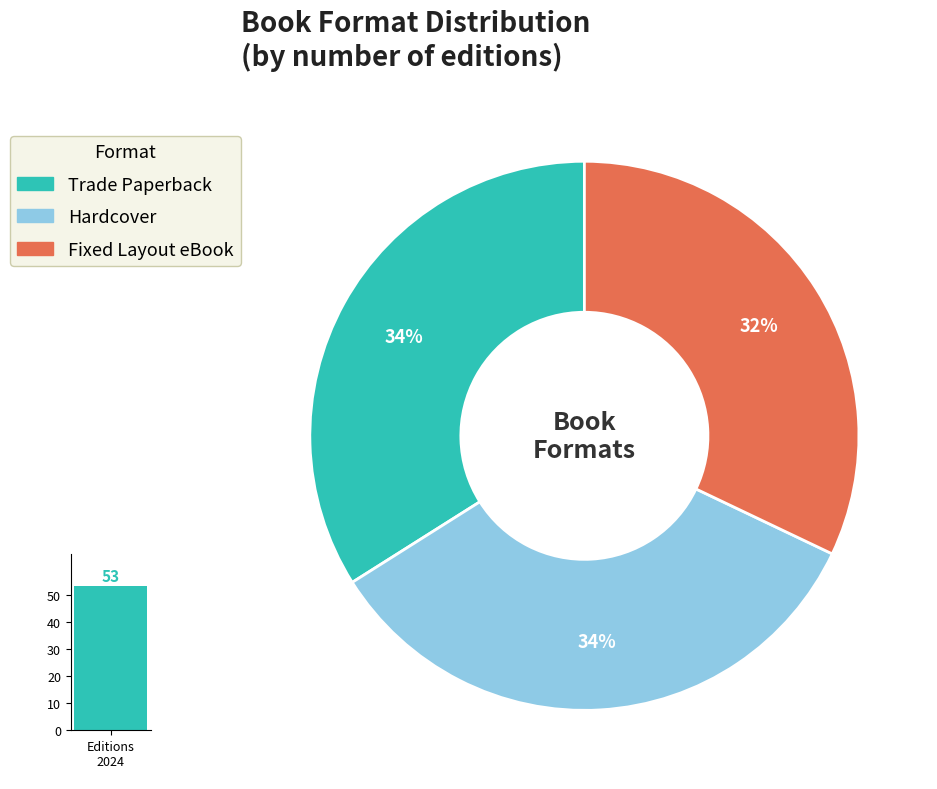

To the nearest percent, what portion does Fixed Layout eBook represent?

32%